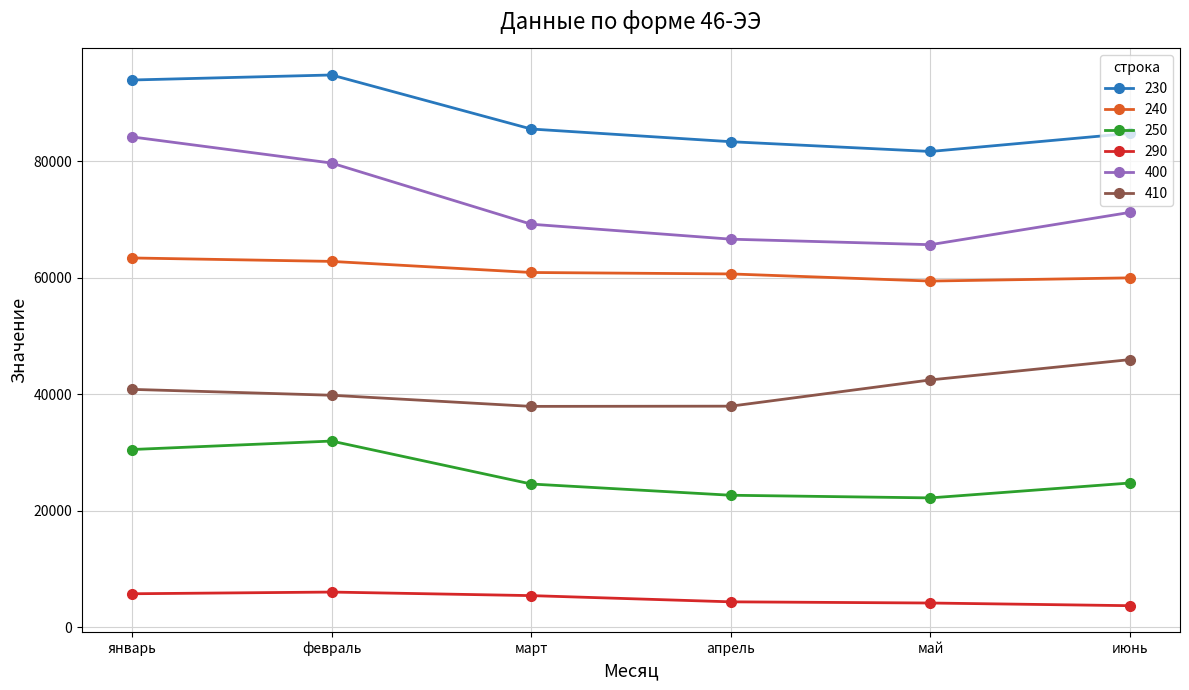

What is the label of the 1st point from the left?

январь